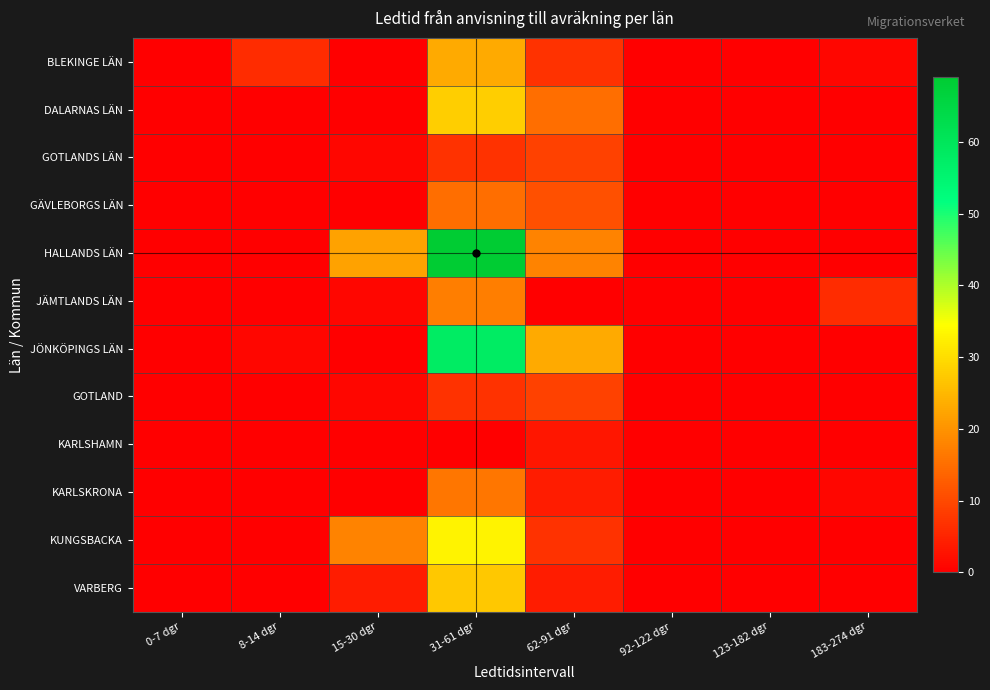

List the series in order of their peak value, highest first.

HALLANDS LÄN, JÖNKÖPINGS LÄN, KUNGSBACKA, DALARNAS LÄN, VARBERG, BLEKINGE LÄN, JÄMTLANDS LÄN, KARLSKRONA, GÄVLEBORGS LÄN, GOTLANDS LÄN, GOTLAND, KARLSHAMN